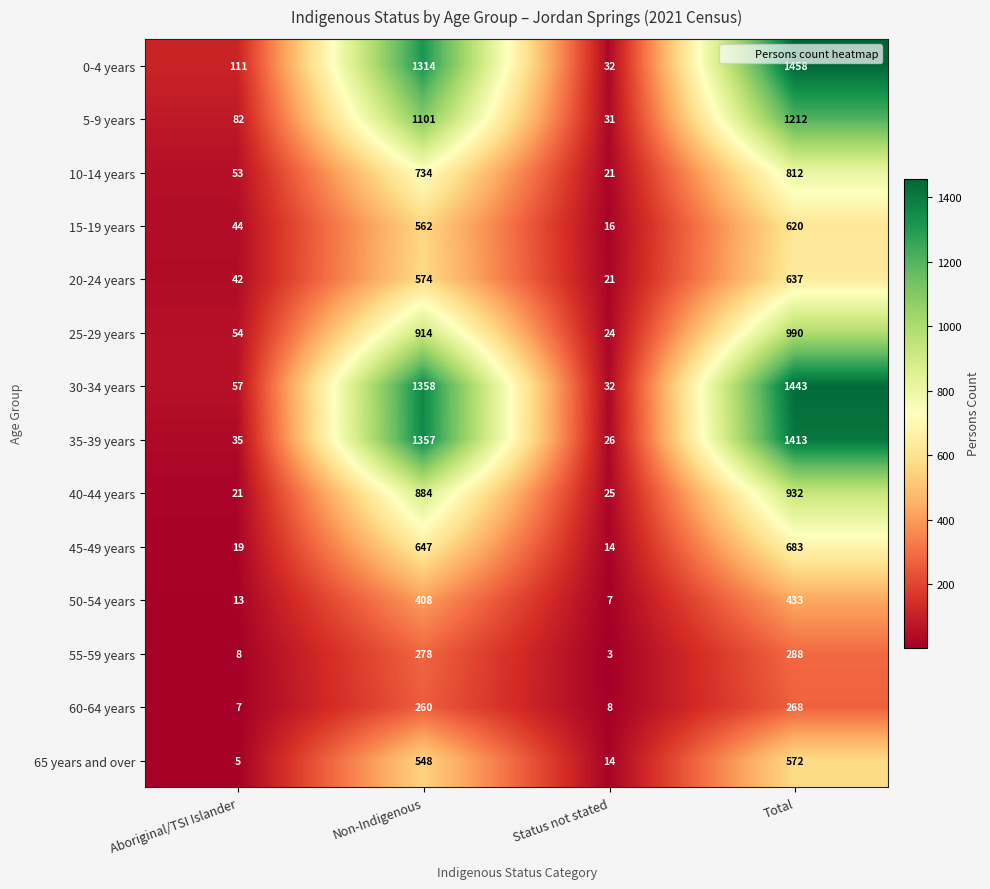

Which series has the widest spread of values?

0-4 years